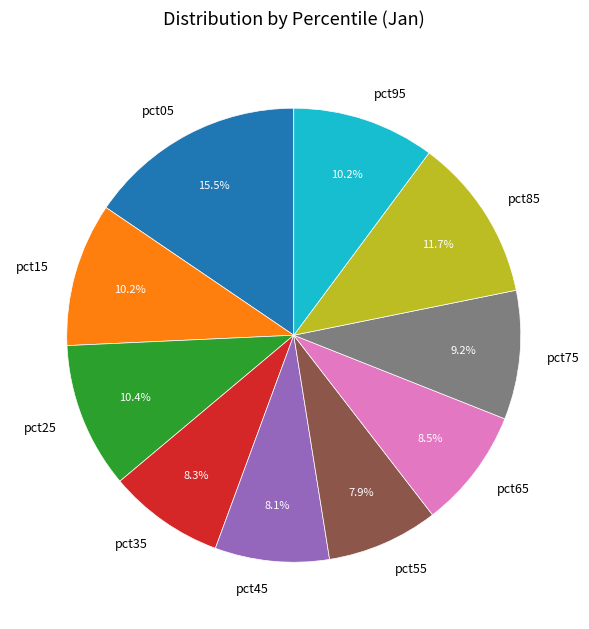

Does any single category account for the majority?

No